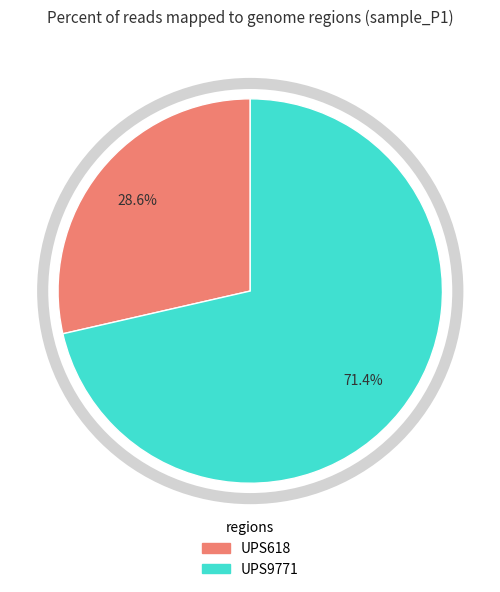

What percentage is the UPS618 slice, to the nearest percent?

29%